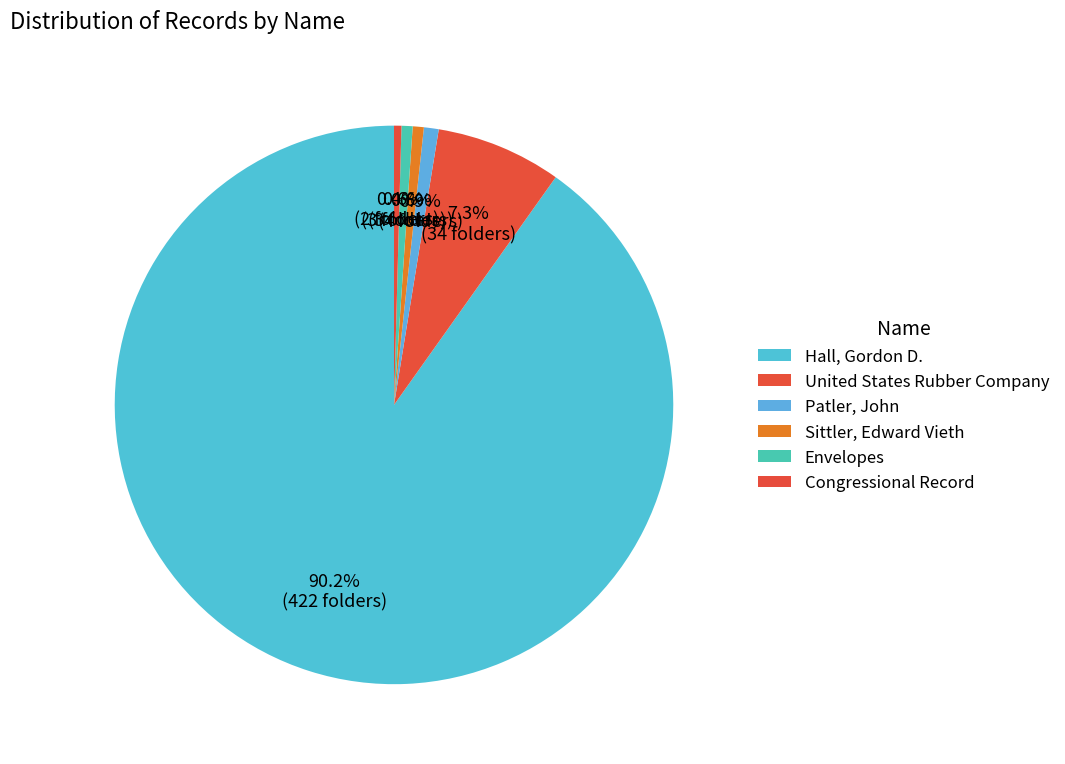

Is Congressional Record the majority of the pie?

No